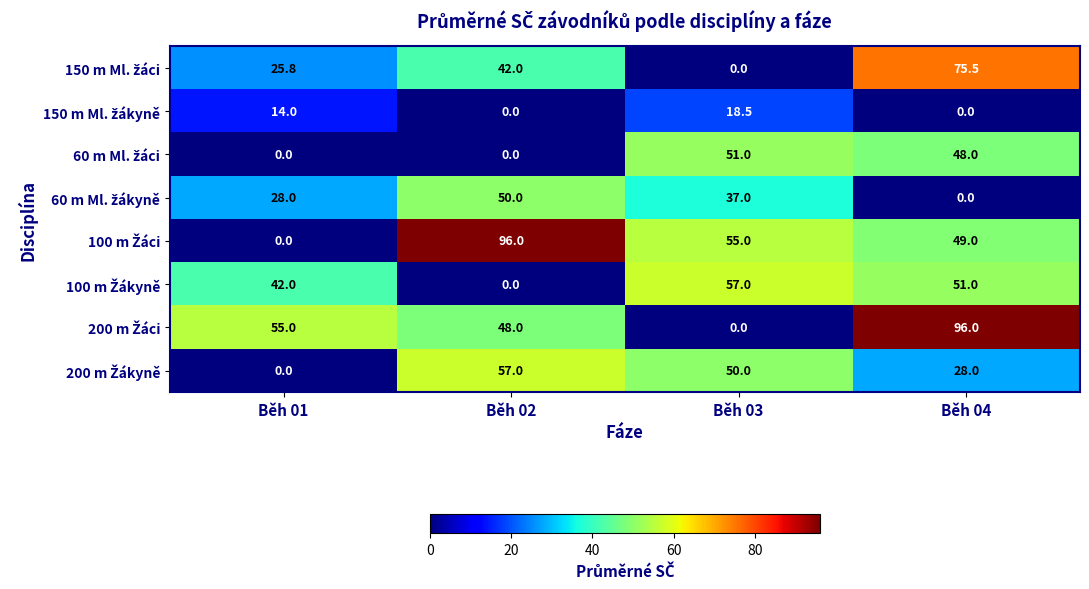

What is the difference between the highest and lowest values at Běh 02?

96.0